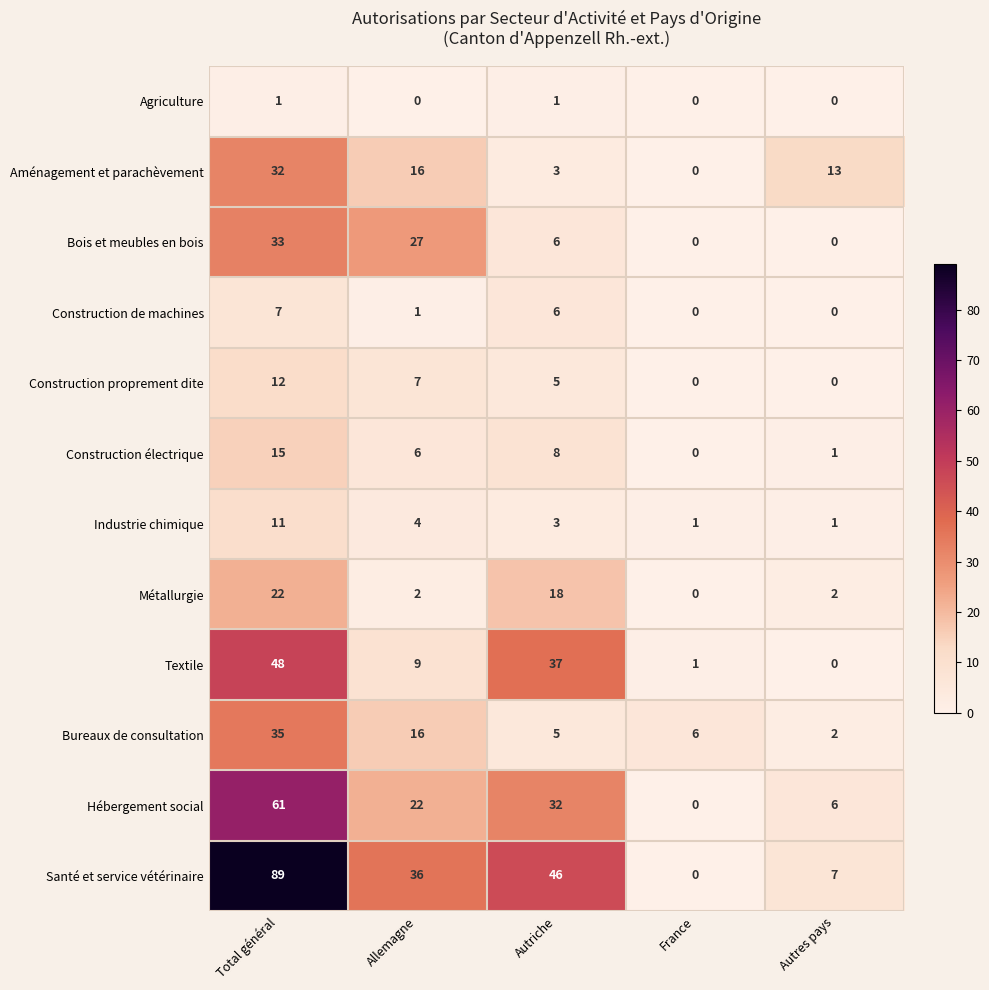

What is the average value of the Hébergement social series?

24